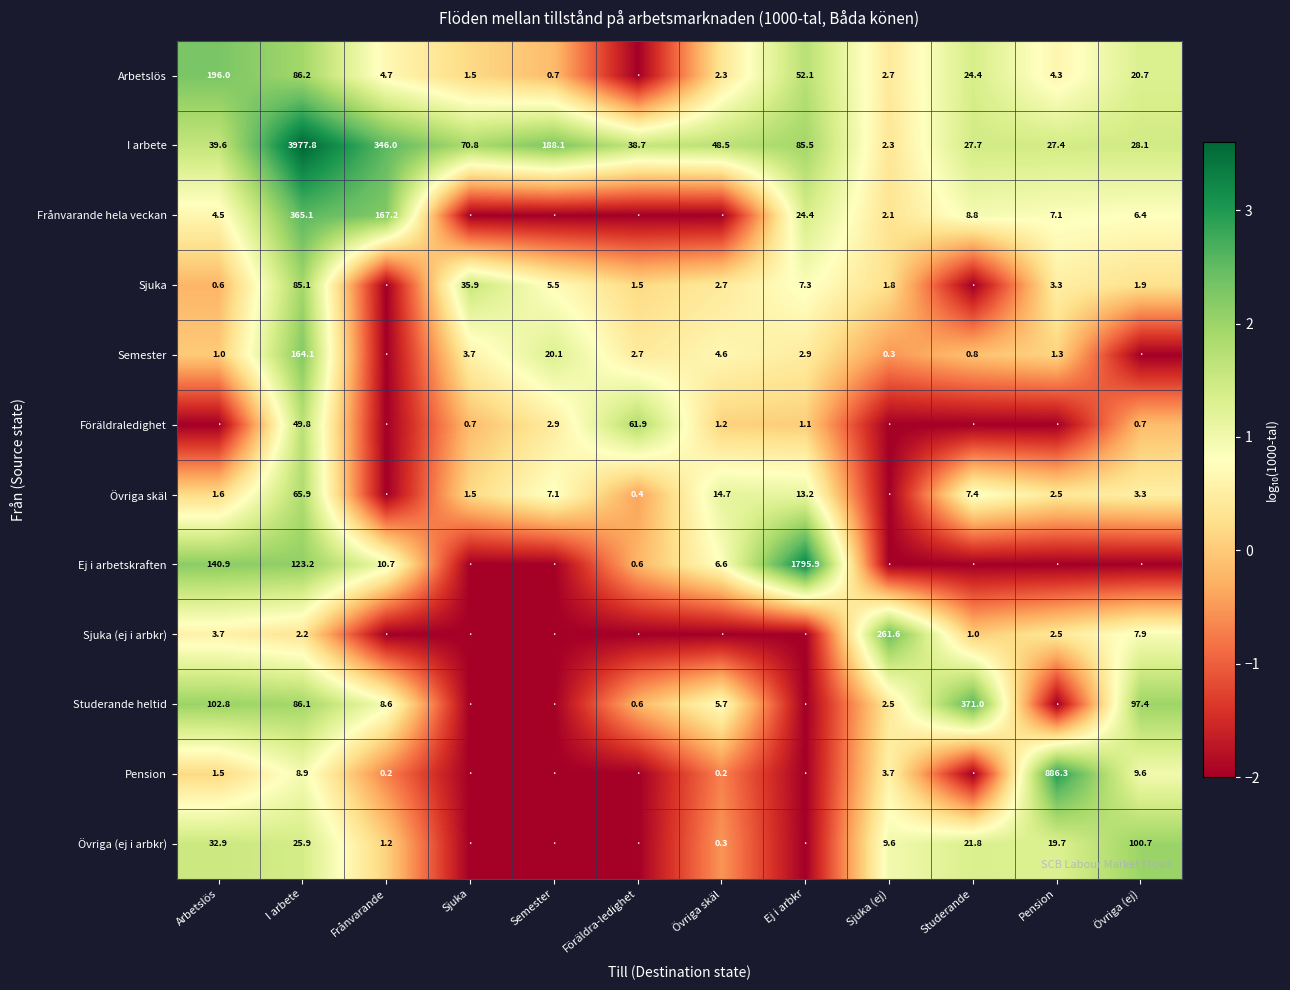

True or false: Sjuka has a value of 2.7 at Övriga skäl.

True